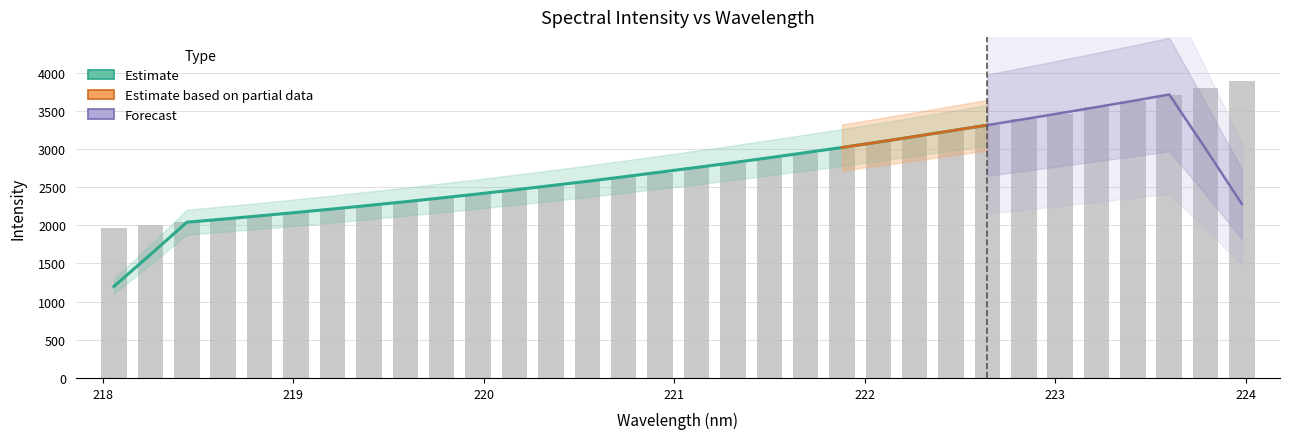

Between 223.2172 and 219.2067, which is larger?

223.2172